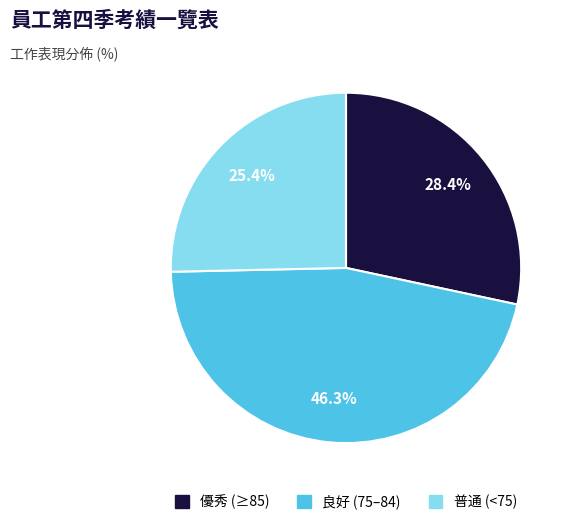

What portion of the pie excludes 優秀 (≥85)?

71.6%